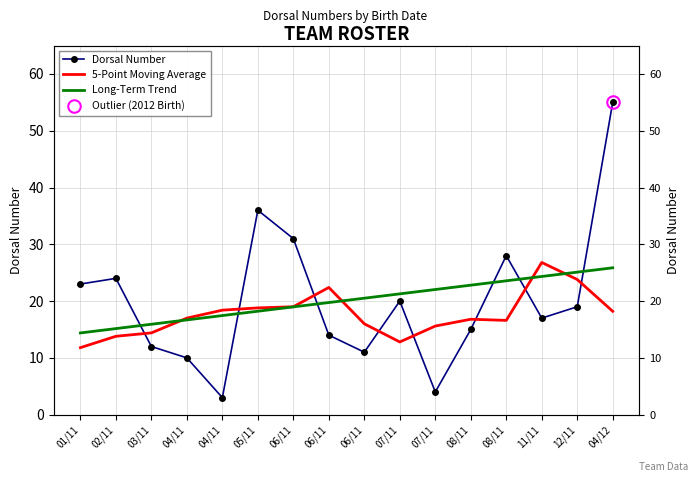

What is the difference between the maximum and minimum values in the Long-Term Trend series?

11.5